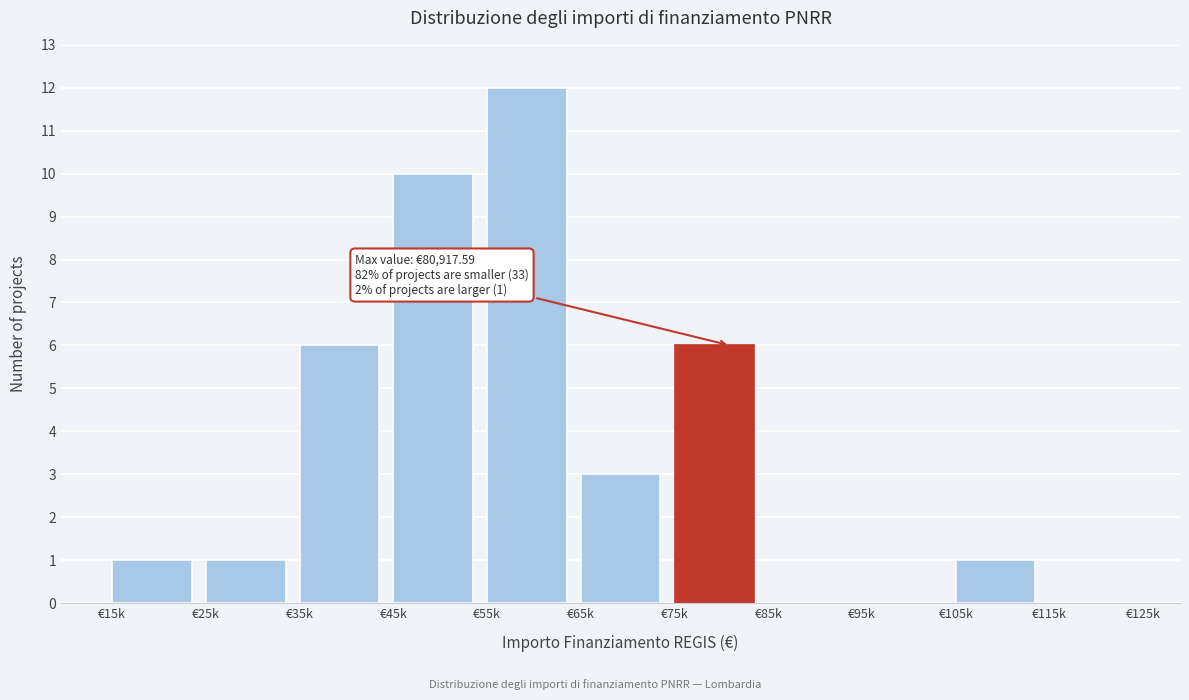

Reading right to left, what are all the values shown in this chart?

€115k=0	€105k=1	€95k=0	€85k=0	€75k=6	€65k=3	€55k=12	€45k=10	€35k=6	€25k=1	€15k=1